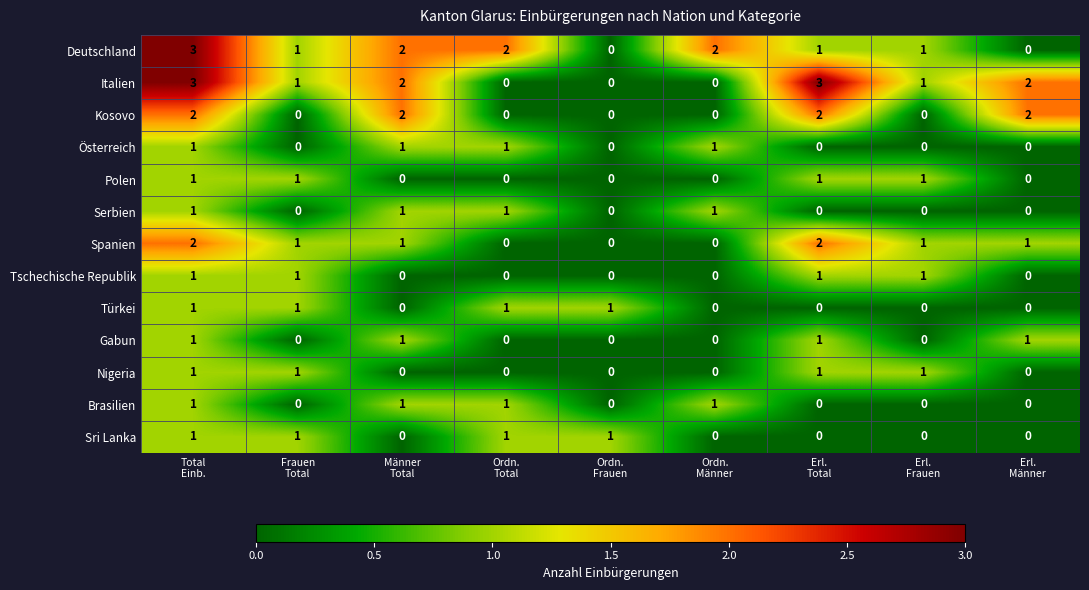

What is the maximum value for Italien?

3